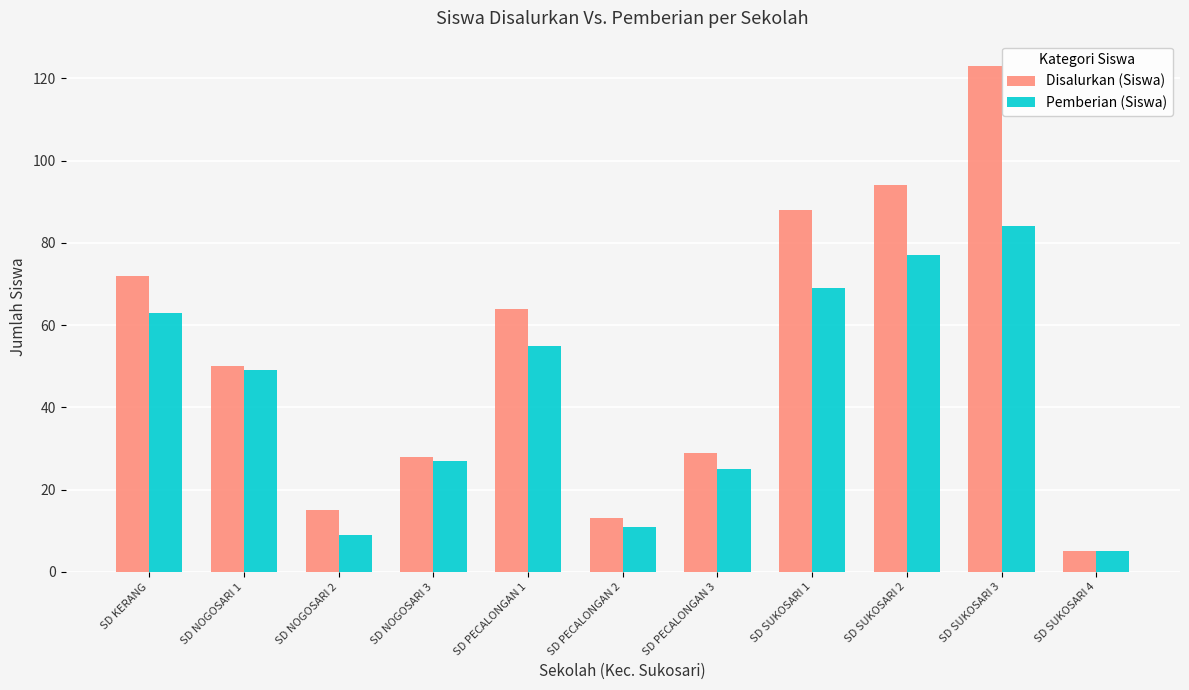

List the series in order of their overall mean, lowest first.

Pemberian (Siswa), Disalurkan (Siswa)